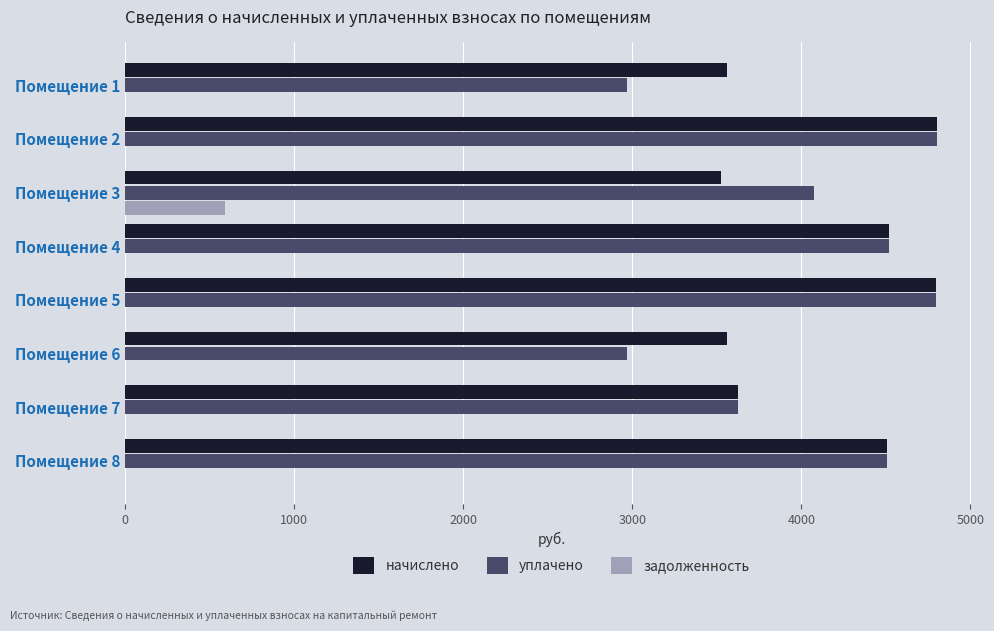

The value of уплачено at Помещение 7 is 3626.6. True or false?

True